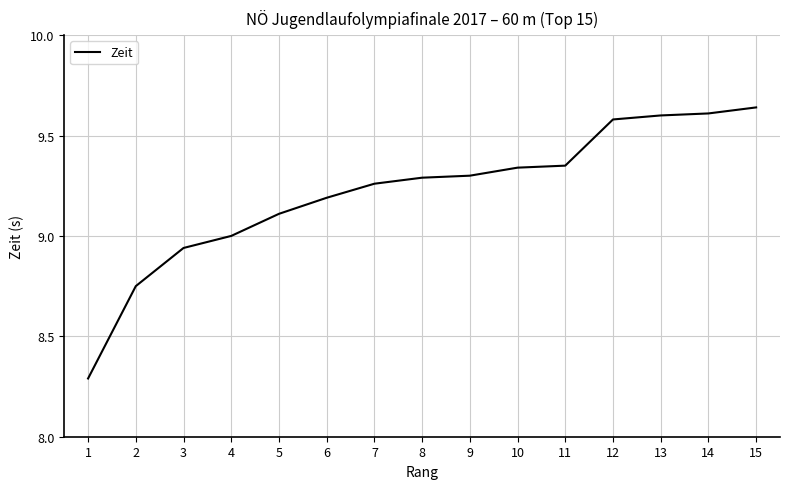

What is the minimum value shown in the chart?

8.3